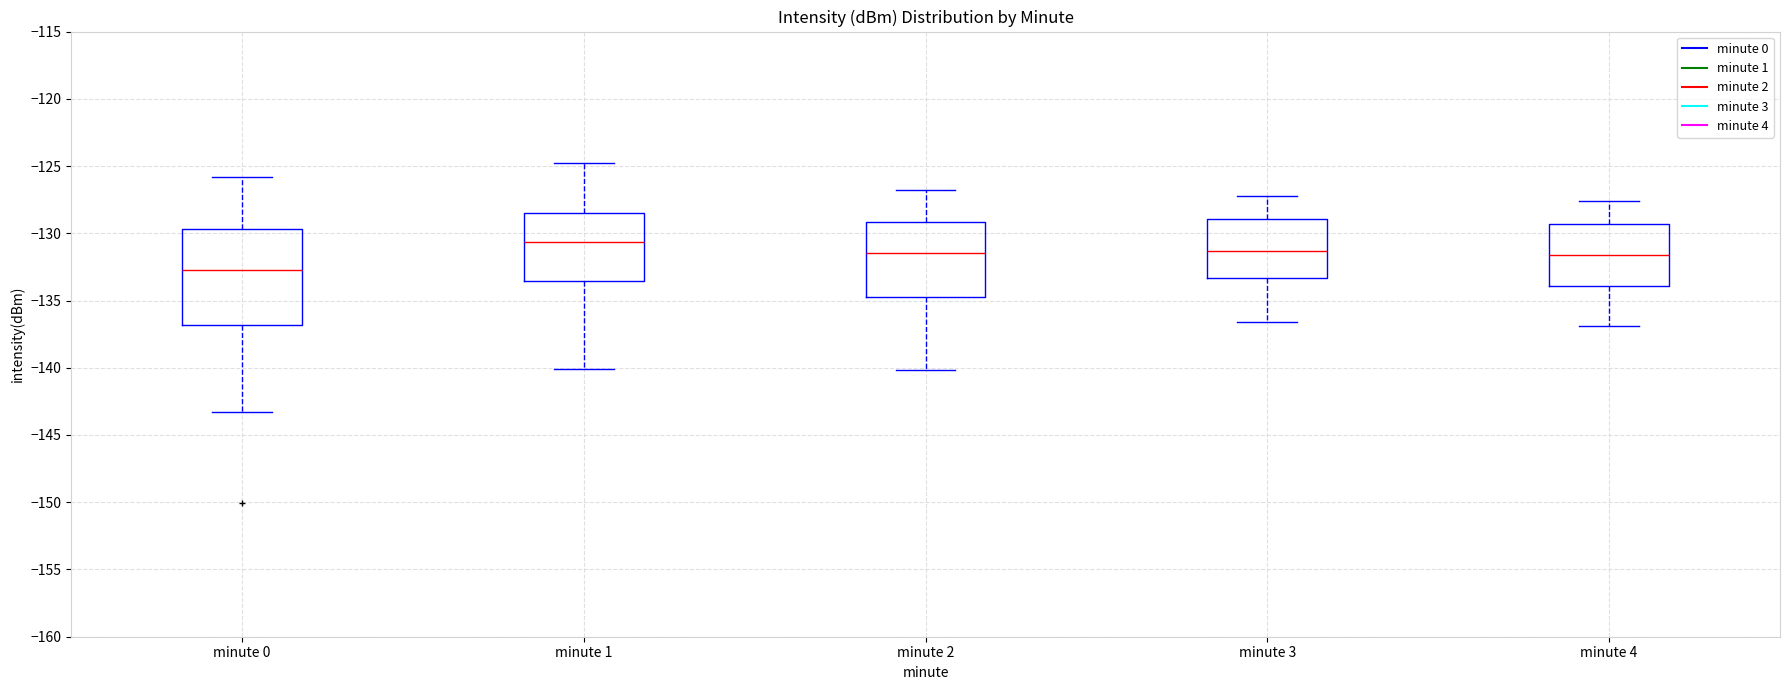

Which box has the highest median line?

minute 1